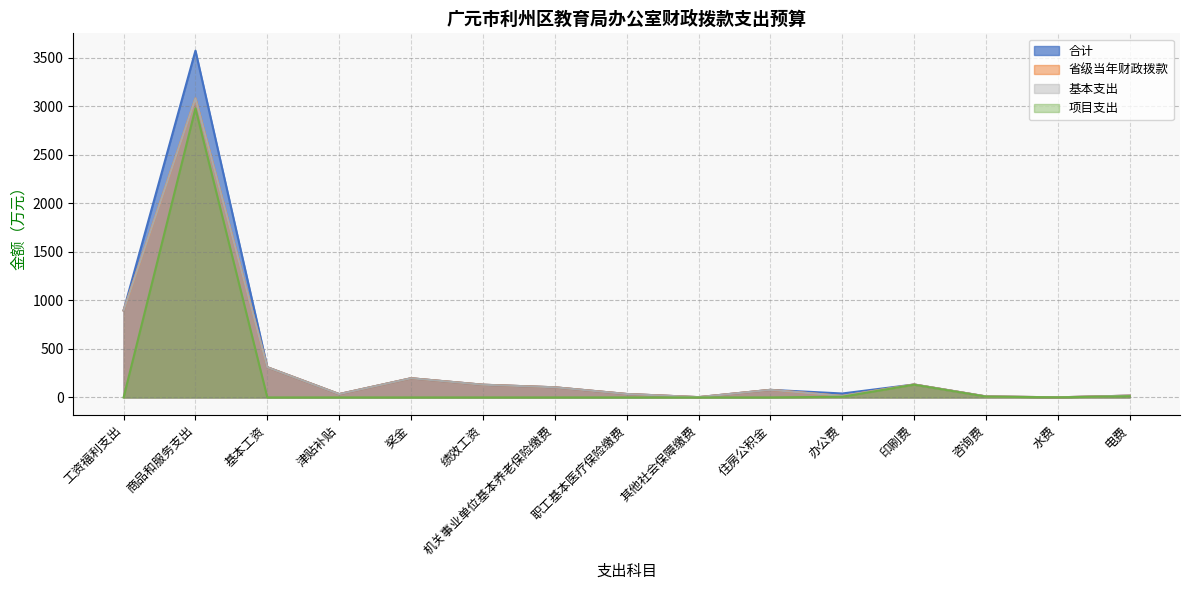

Where is 项目支出 nearest to the value 1488?

印刷费